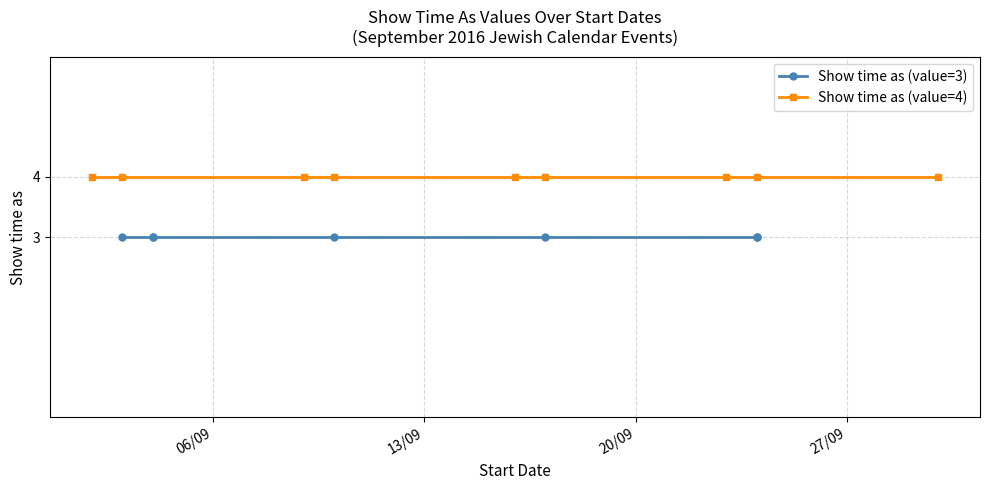

What is the label of the 12th point from the right?

3/9/2016